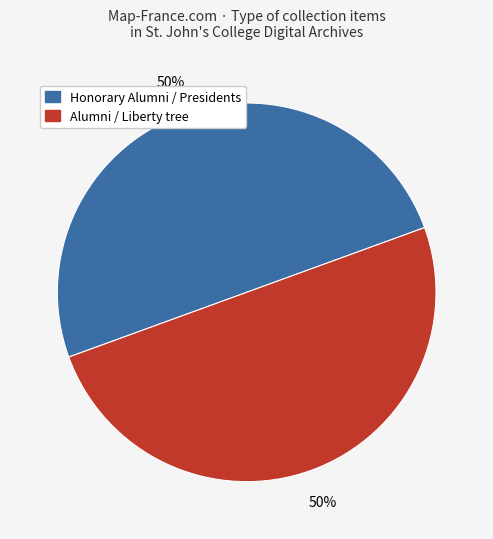

Count the number of slices in the pie.

2